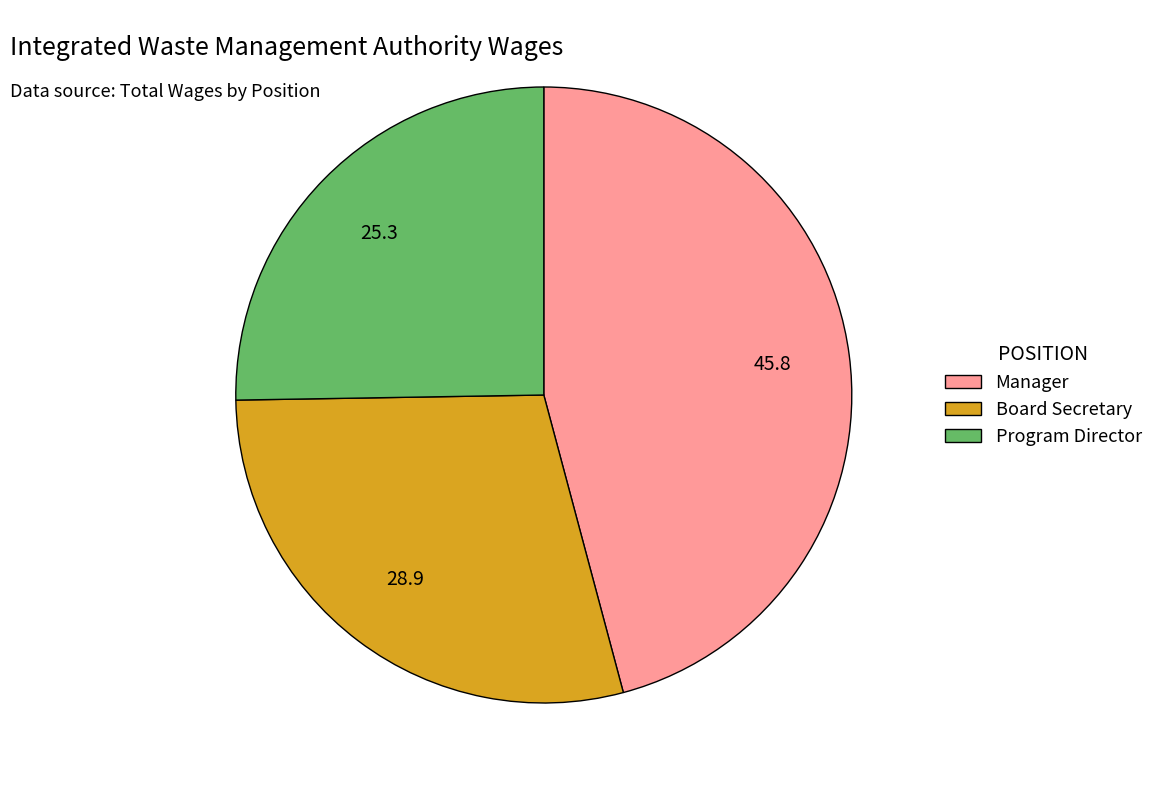

Is it true that Program Director is 35% of the pie?

False